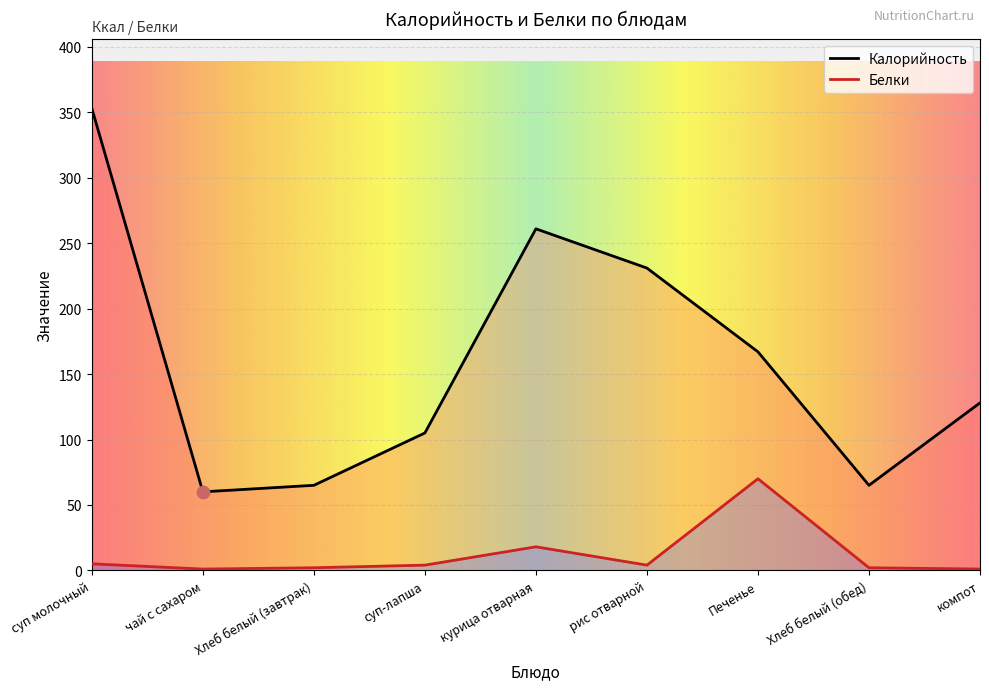

What is the total value across all series at Хлеб белый (обед)?

67